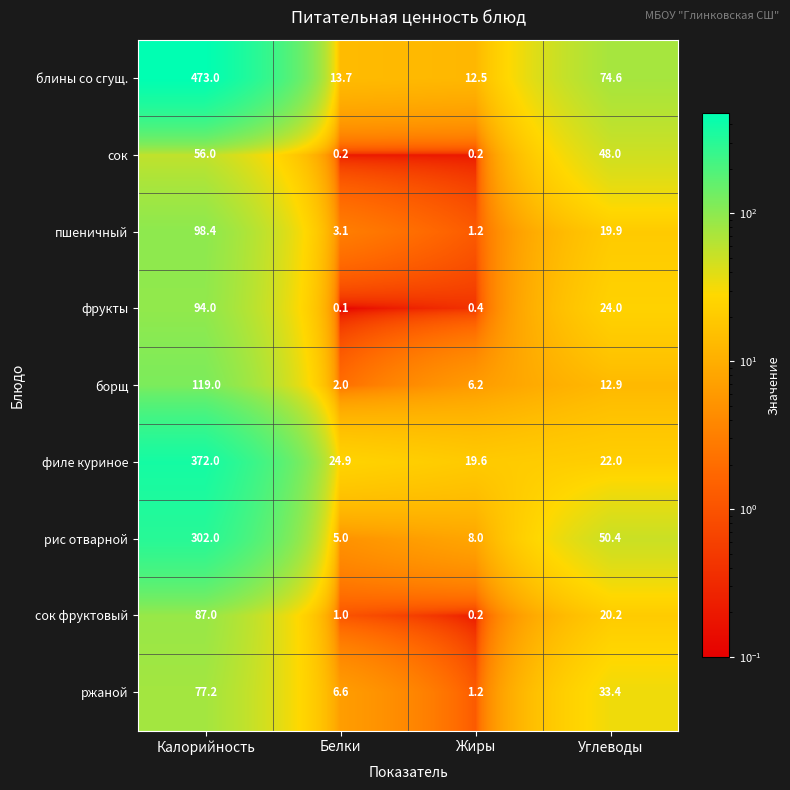

What is the highest value of the сок фруктовый series?

87.0